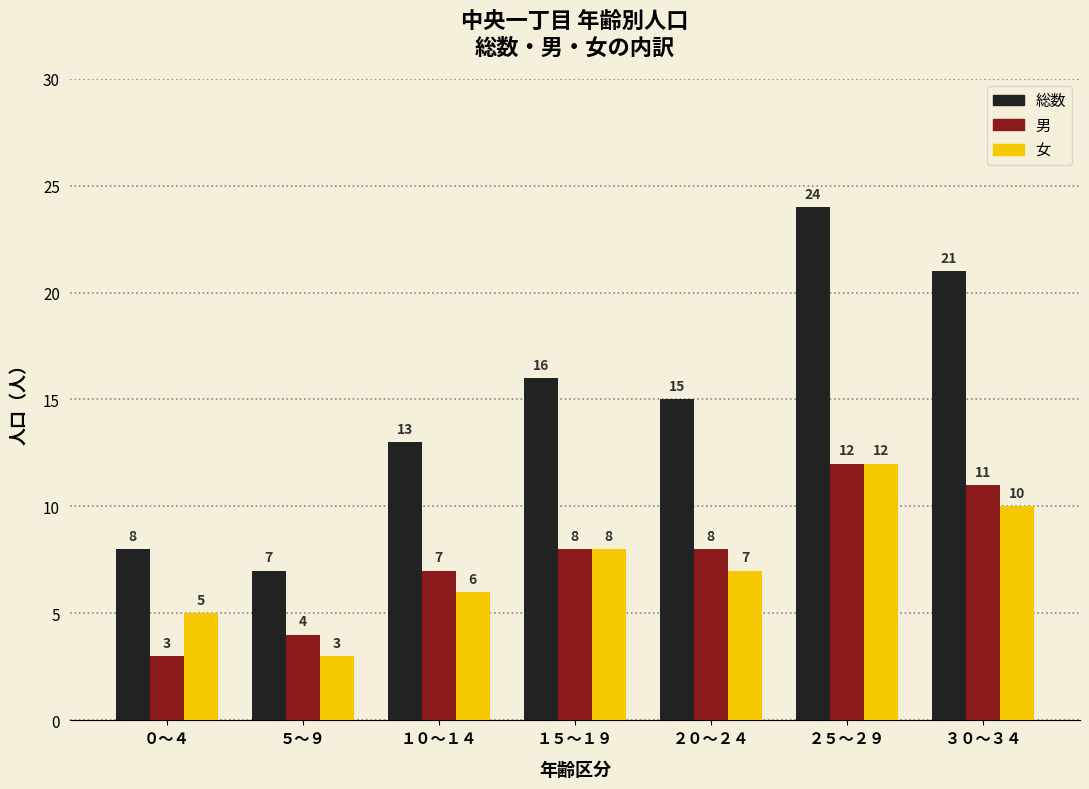

The value of 男 at ２０～２４ is 8. True or false?

True